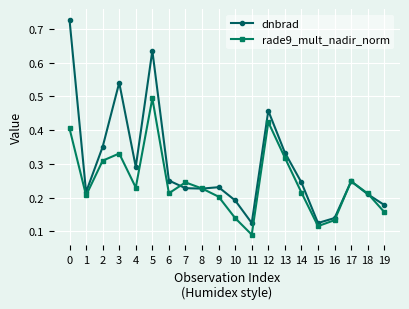

Which category has the lowest value across all series?

11